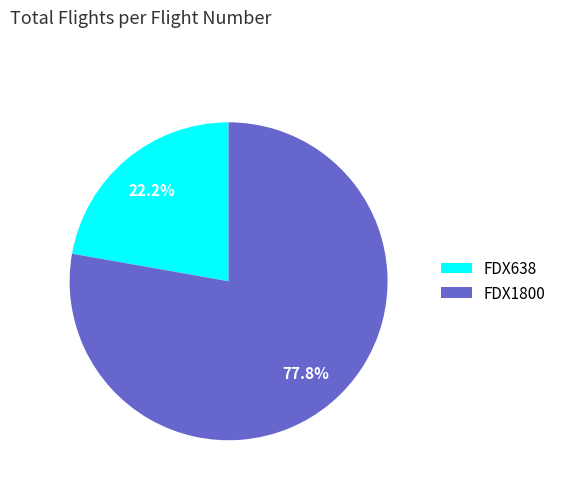

Which slice represents more than half of the pie?

FDX1800